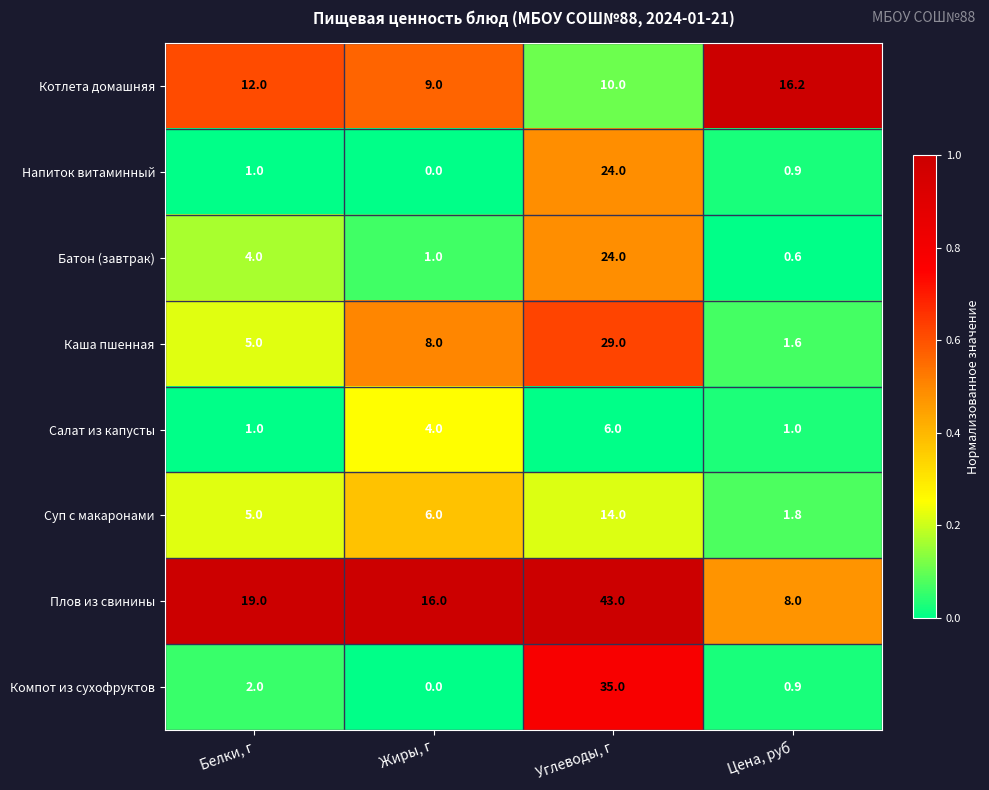

True or false: Плов из свинины has a value of 6.6 at Белки, г.

False